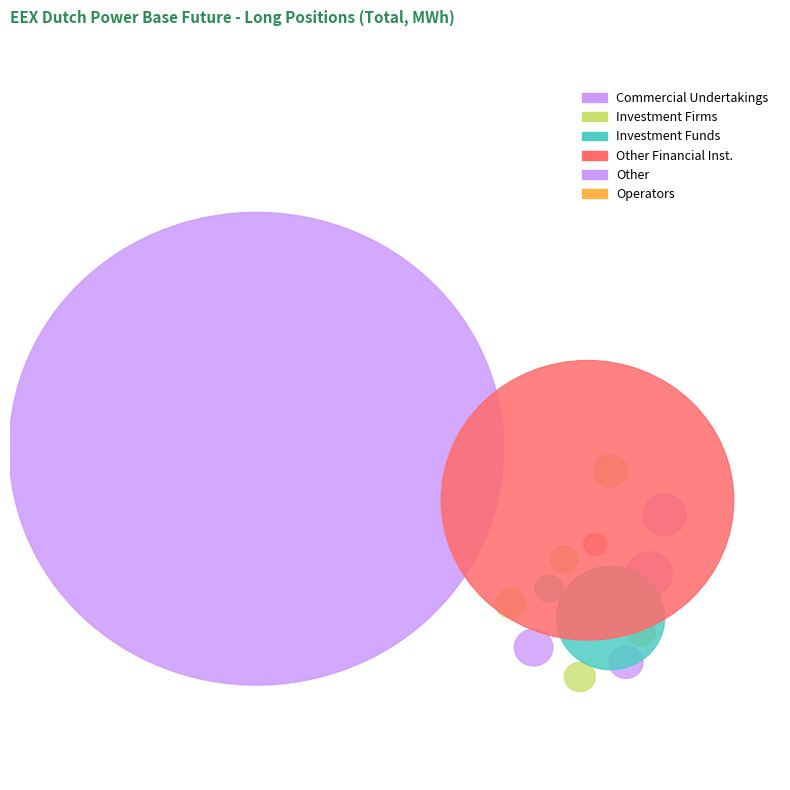

Count the number of slices in the pie.

6